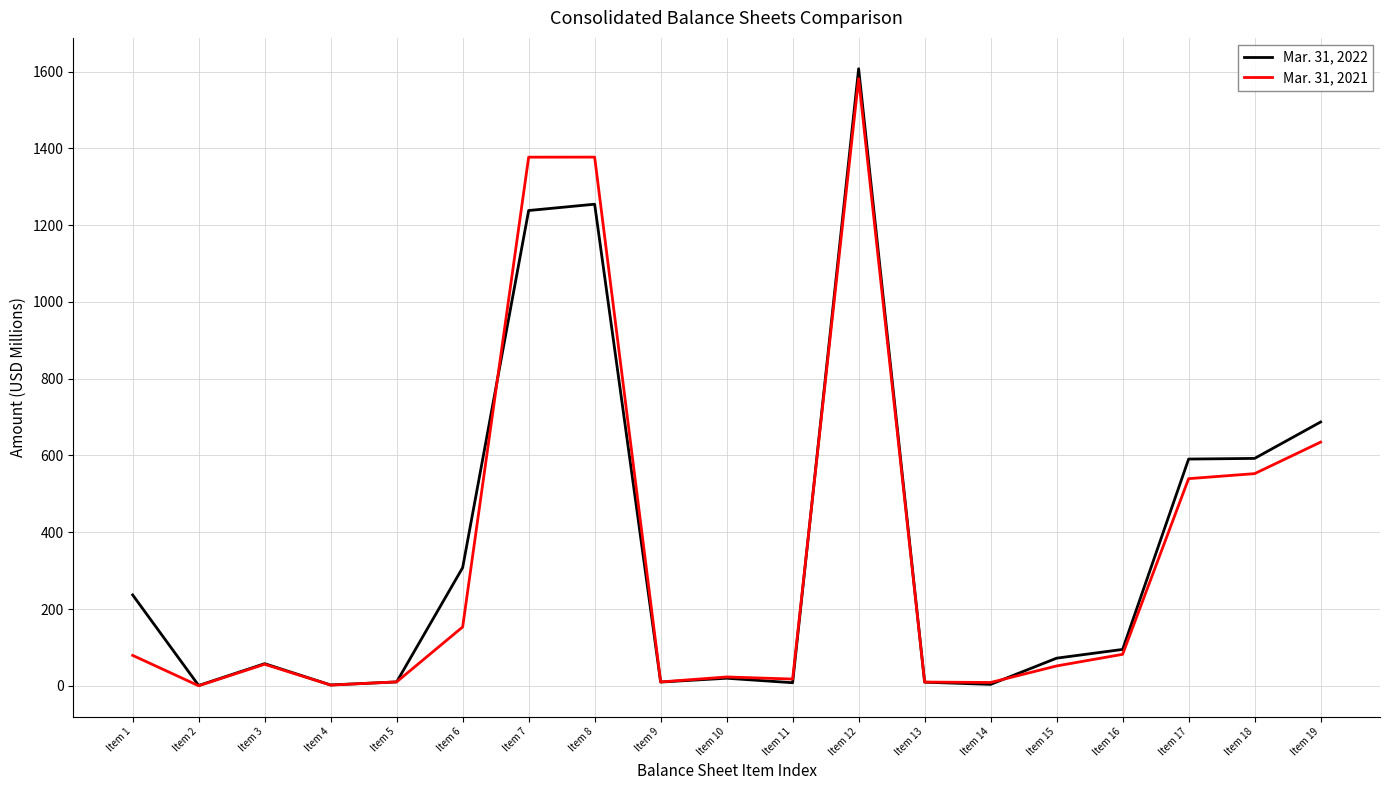

What is the maximum value shown in the chart?

1607.4